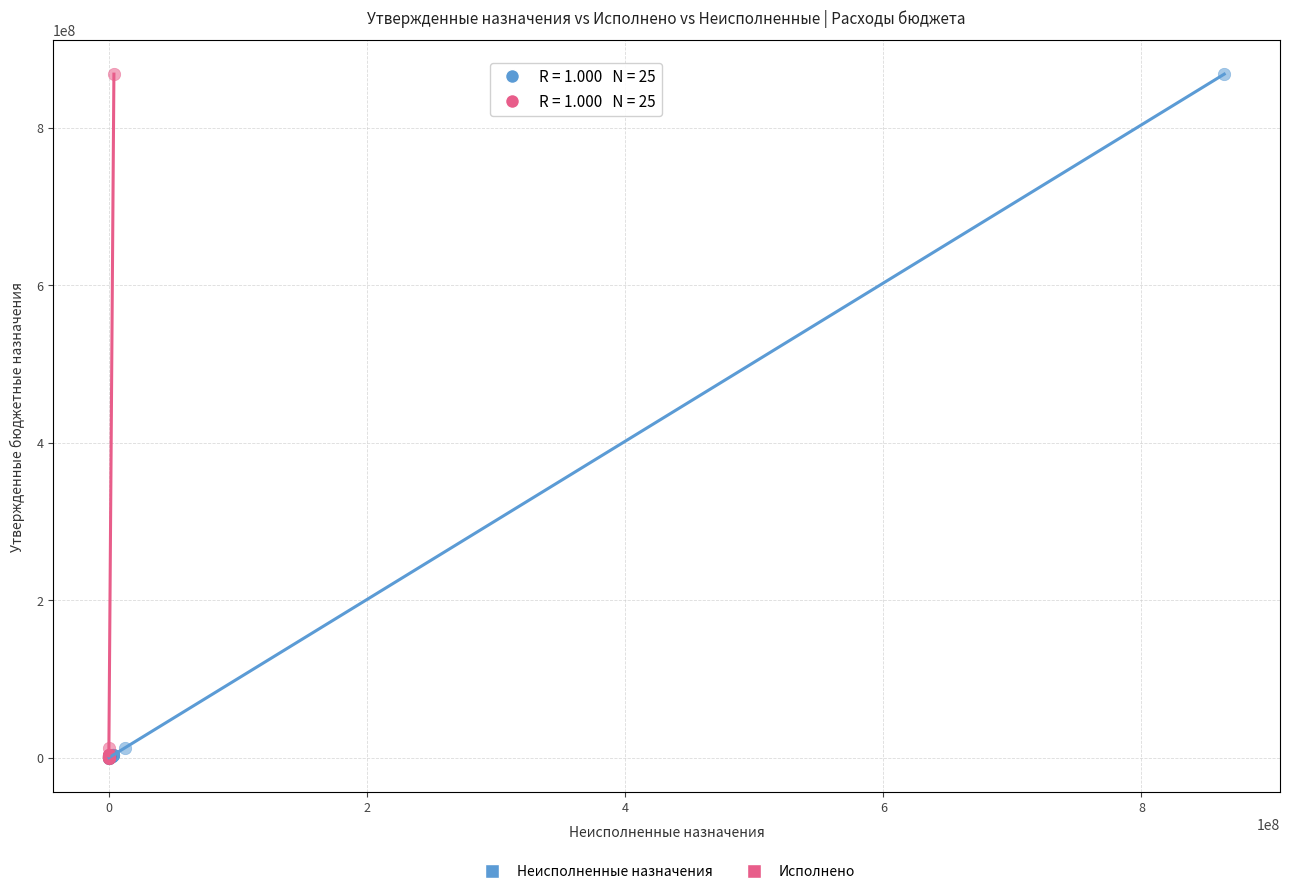

What are all the series names shown in the legend?

Неисполненные назначения, Исполнено